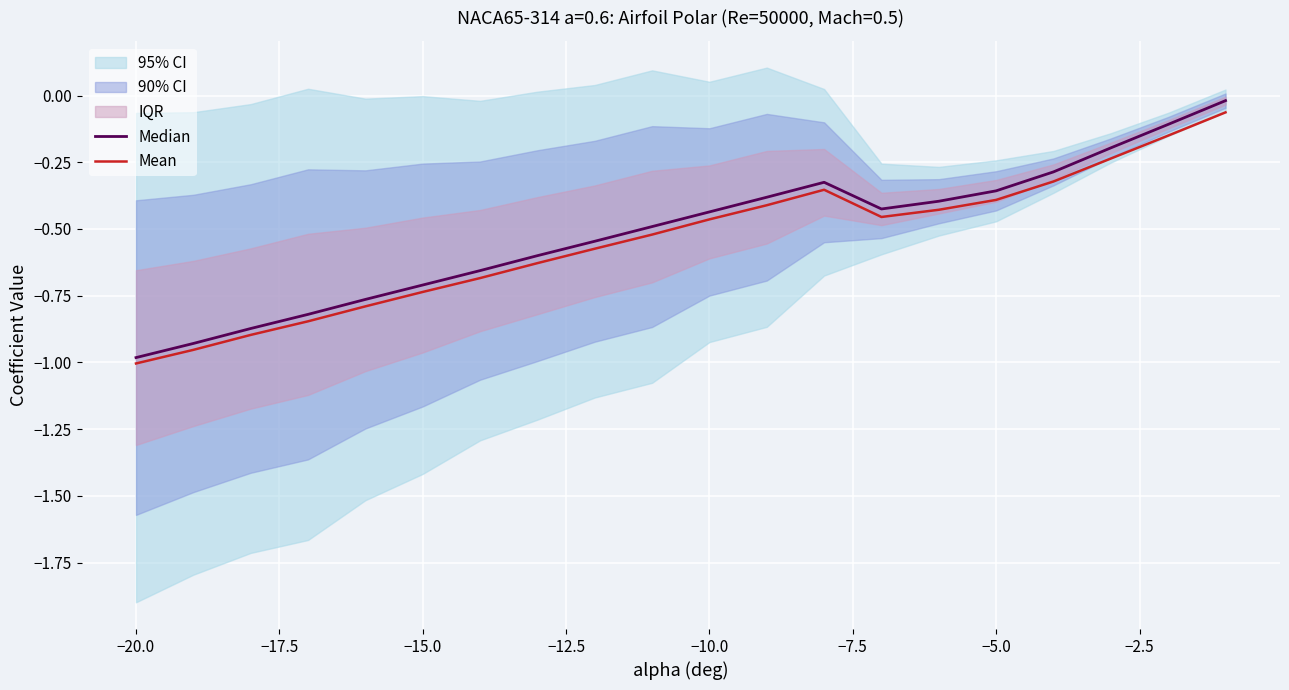

At which label does Mean reach its minimum?

−20.0